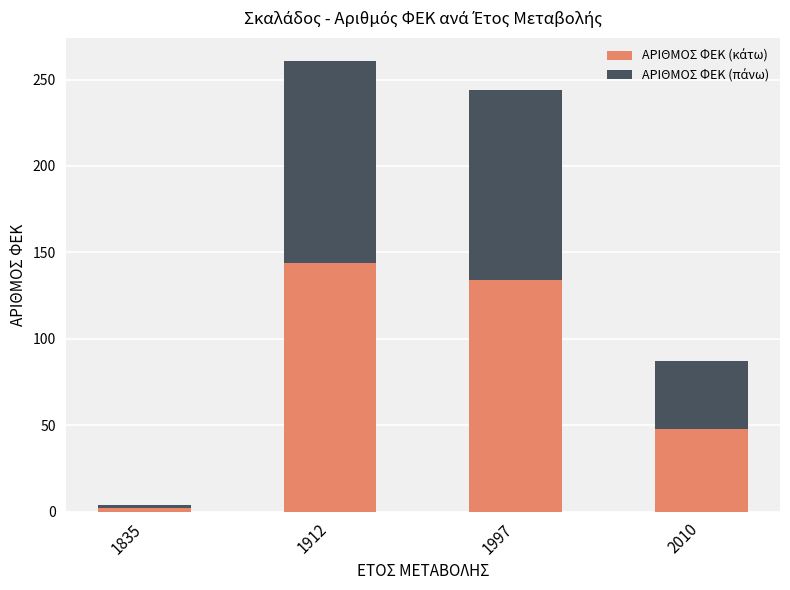

What is the total value across all series at 1912?

261.0